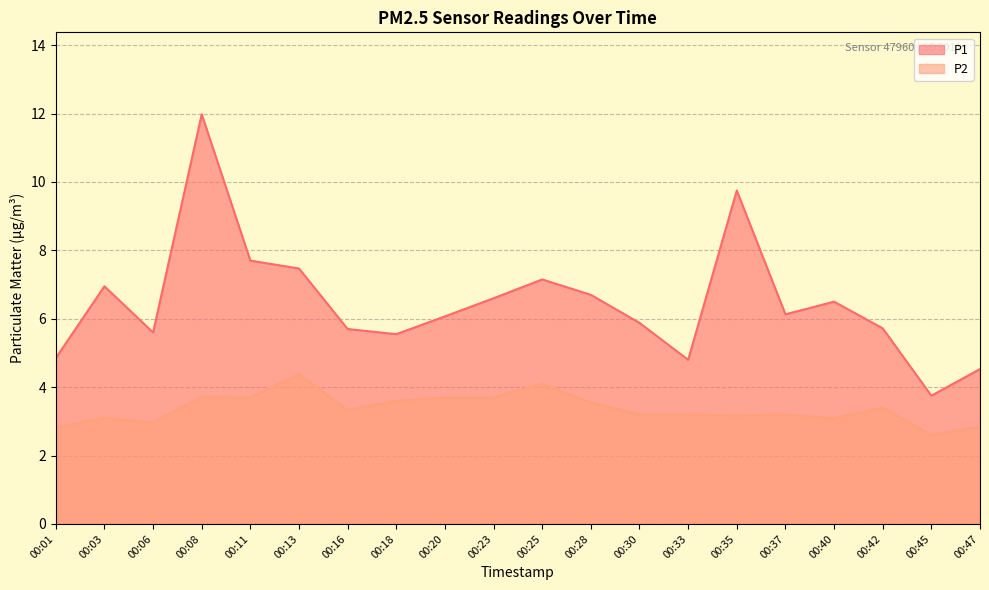

What are all the series names shown in the legend?

P1, P2